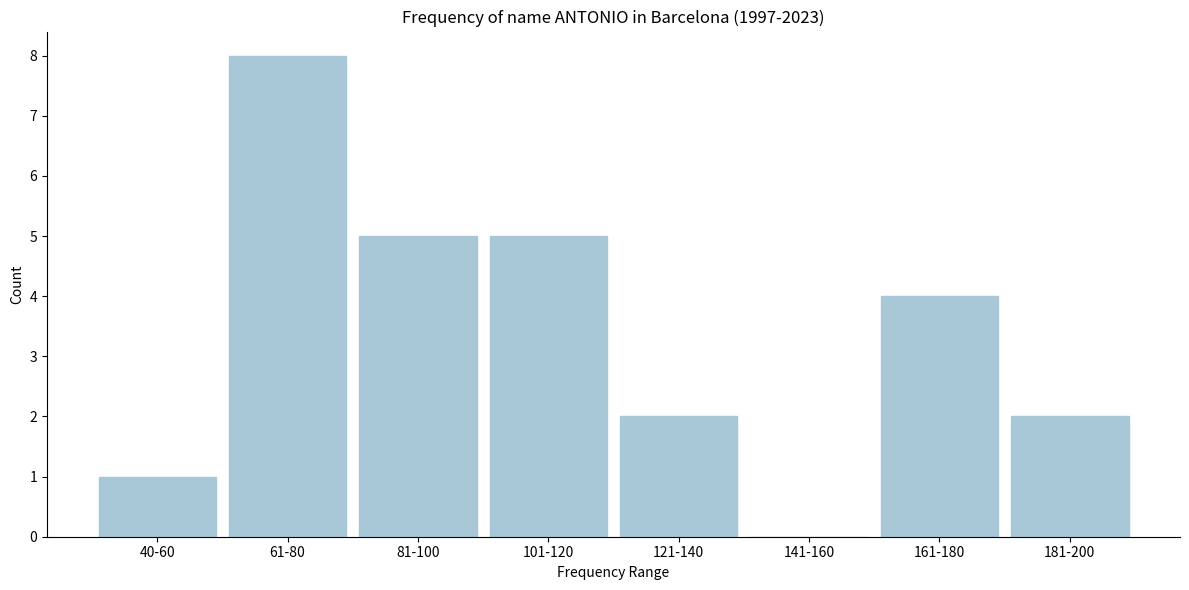

Reading left to right, list all the values displayed in this chart.

40-60=1	61-80=8	81-100=5	101-120=5	121-140=2	141-160=0	161-180=4	181-200=2